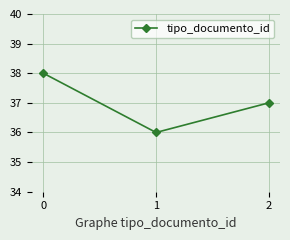

Count the number of data series in this chart.

1